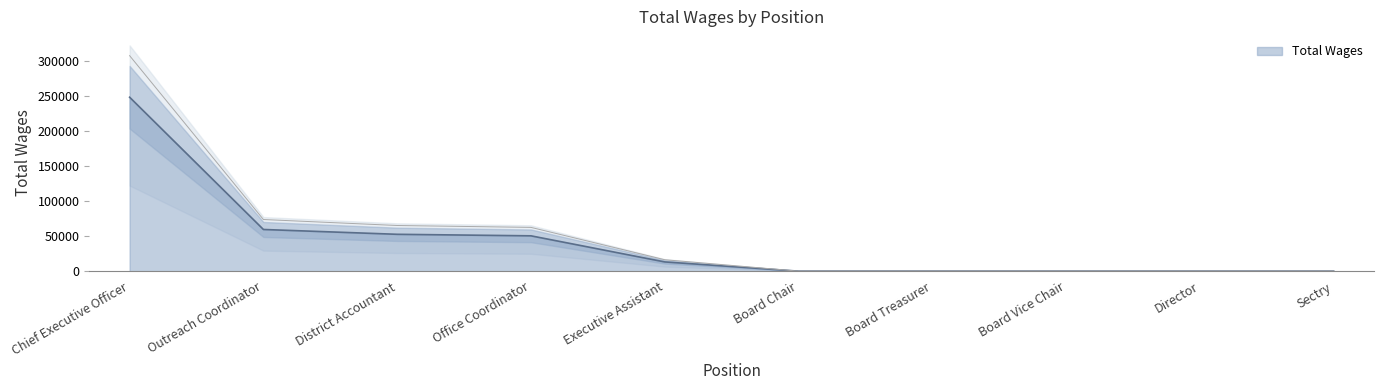

List the labels in order of value, smallest first.

Board Chair, Board Treasurer, Board Vice Chair, Director, Sectry, Executive Assistant, Office Coordinator, District Accountant, Outreach Coordinator, Chief Executive Officer